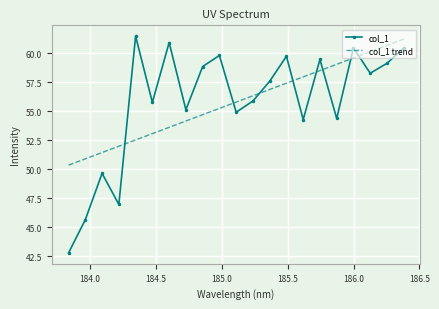

True or false: col_1 trend and col_1 intersect in this chart.

True